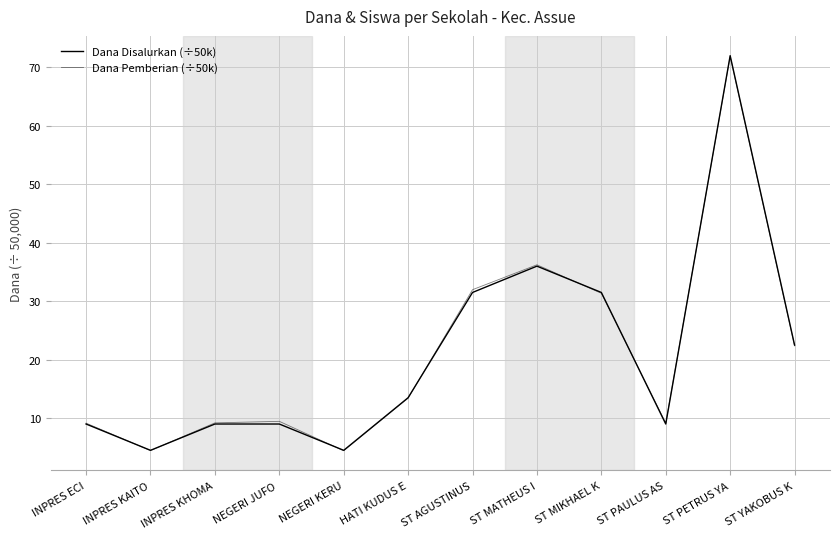

What is the spread (max minus min) of values at ST AGUSTINUS?

0.5